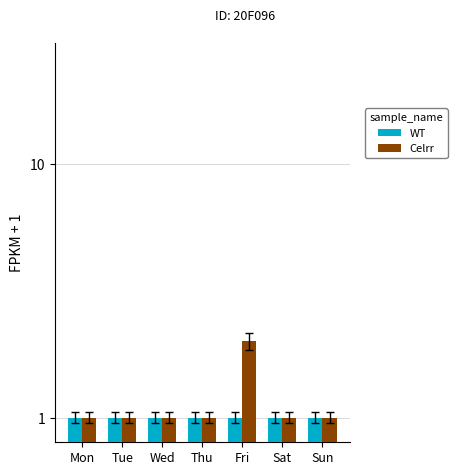

How many Celrr values are between 1 and 2?

7